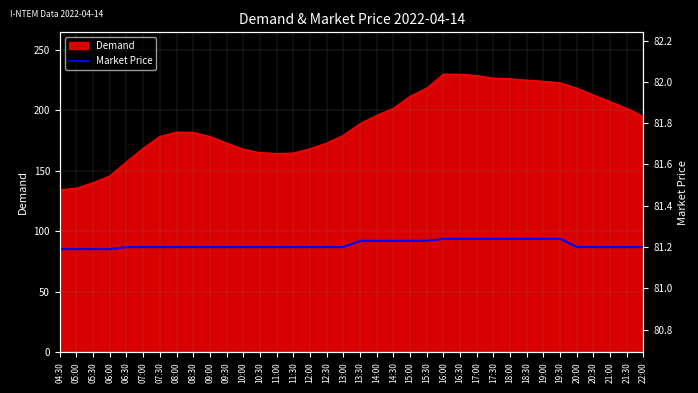

What is the lowest value of the Demand series?

134.3